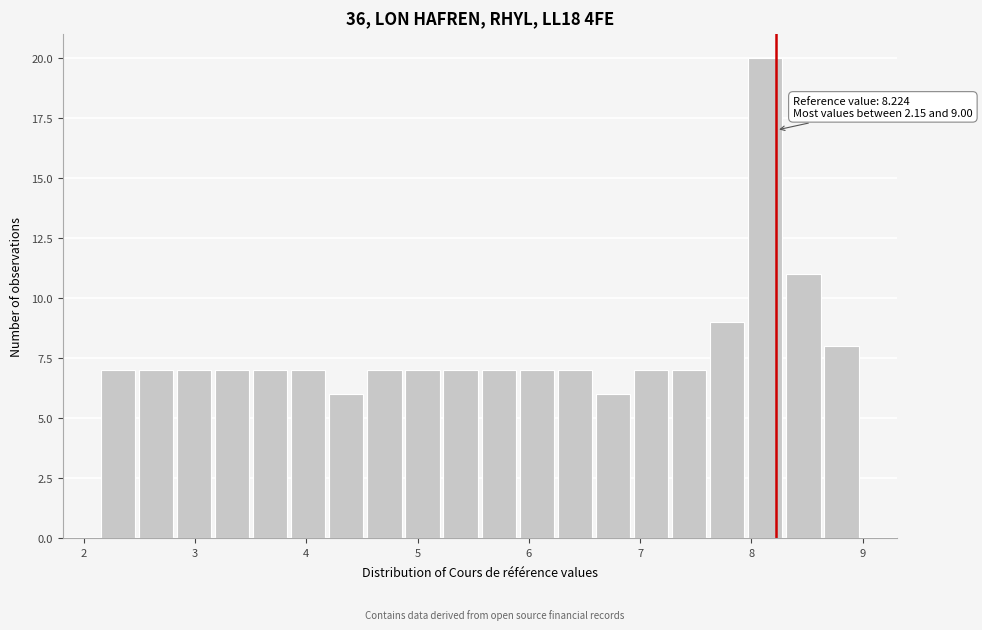

Read against the x-axis, roughly where is the centre of the tallest bar?

8.1